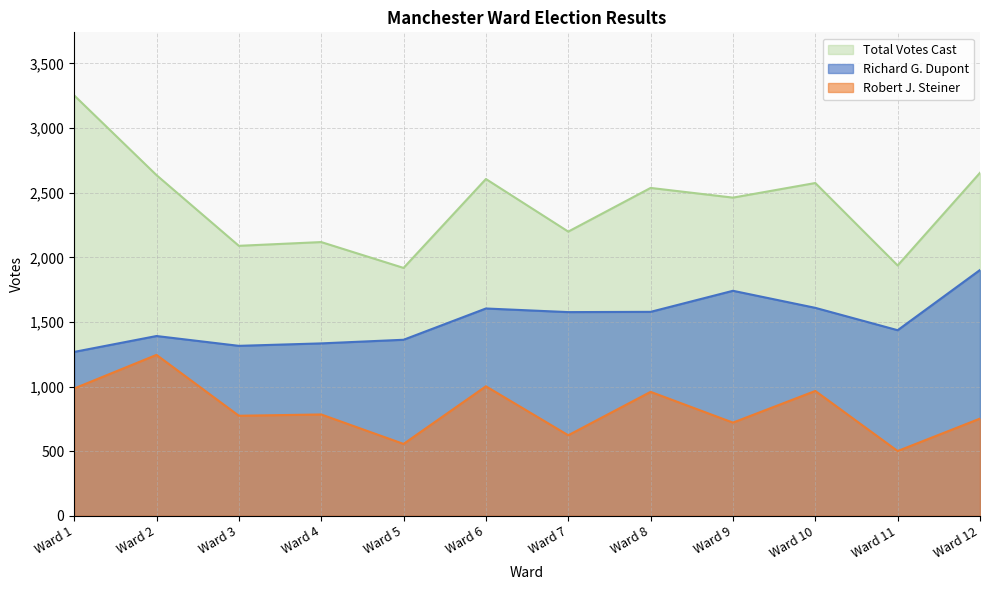

List the series in order of their peak value, lowest first.

Robert J. Steiner, Richard G. Dupont, Total Votes Cast